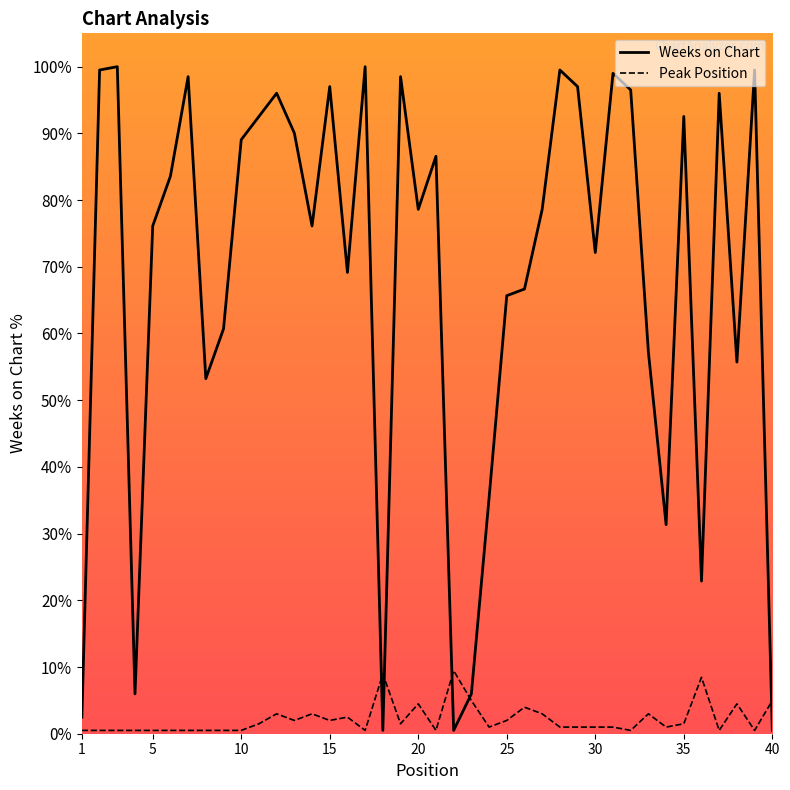

Which series has the widest spread of values?

Weeks on Chart